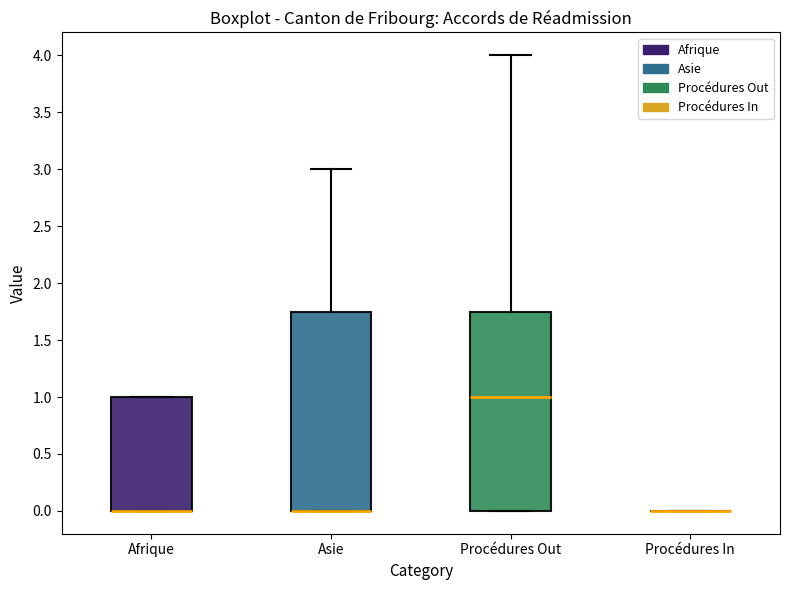

Reading left to right, read every box against the y-axis: the position of its median line, the range the box covers, and the ends of its whiskers. The values are not printed on the chart, so give them approximately, as read against the axis.

Afrique: median 0.00 (drawn on the box's lower edge), box 0.00 to 1.00, whiskers 0.00 to 1.00
Asie: median 0.00 (drawn on the box's lower edge), box 0.00 to 1.75, whiskers 0.00 to 3.00
Procédures Out: median 1.00, box 0.00 to 1.75, whiskers 0.00 to 4.00
Procédures In: box collapsed to a line at 0.00, whiskers 0.00 to 0.00